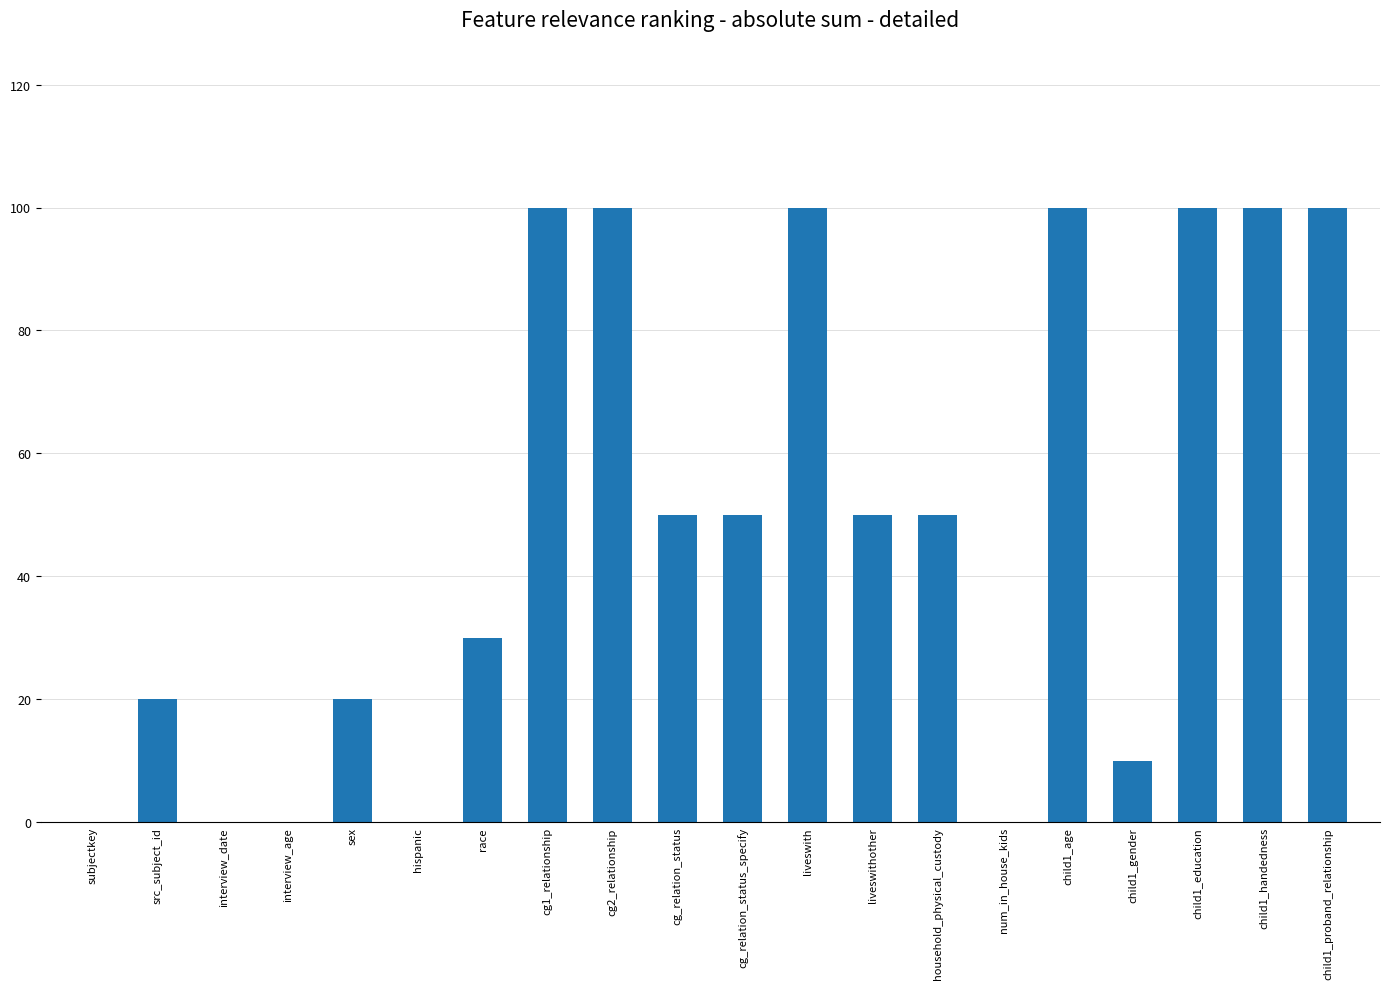

Between child1_handedness and liveswithother, which is larger?

child1_handedness